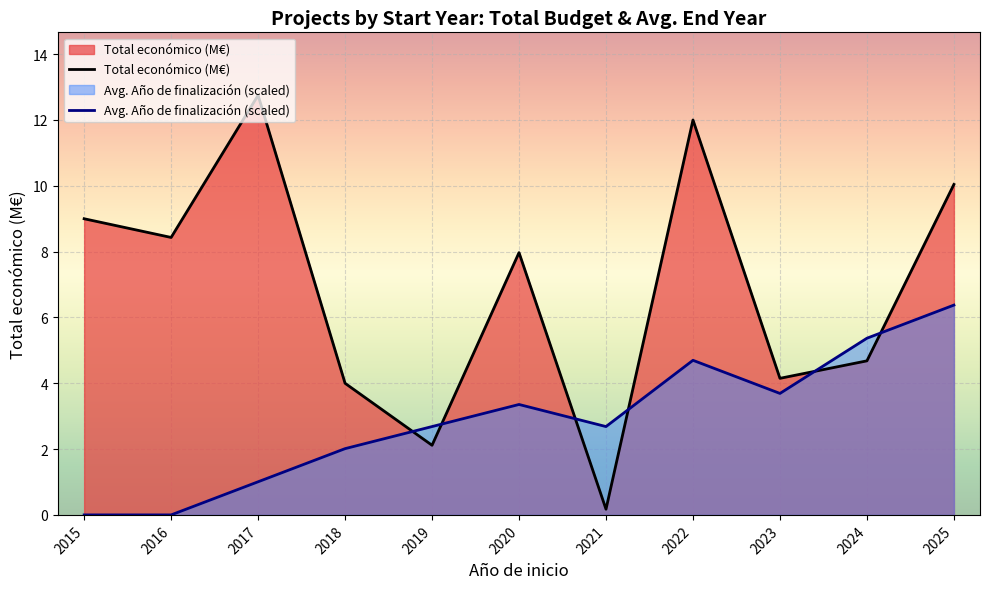

True or false: Total económico (M€) and Avg. Año de finalización (scaled) intersect in this chart.

True